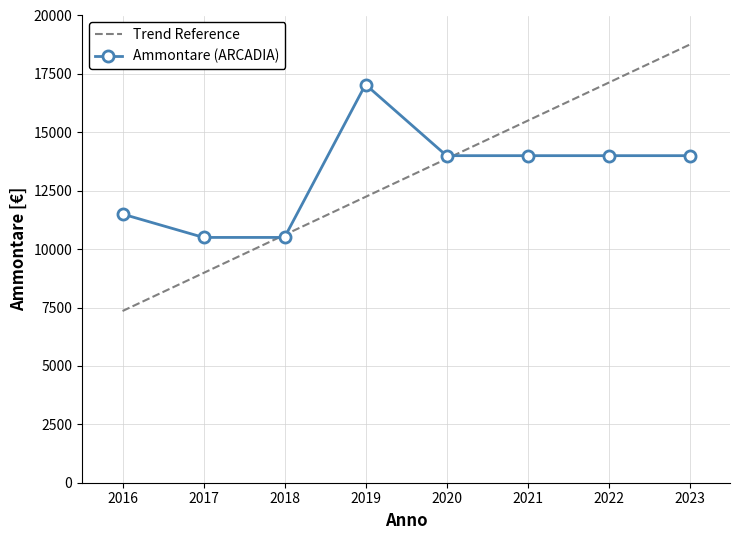

The value of Ammontare (ARCADIA) at 2022 is 14000.0. True or false?

True